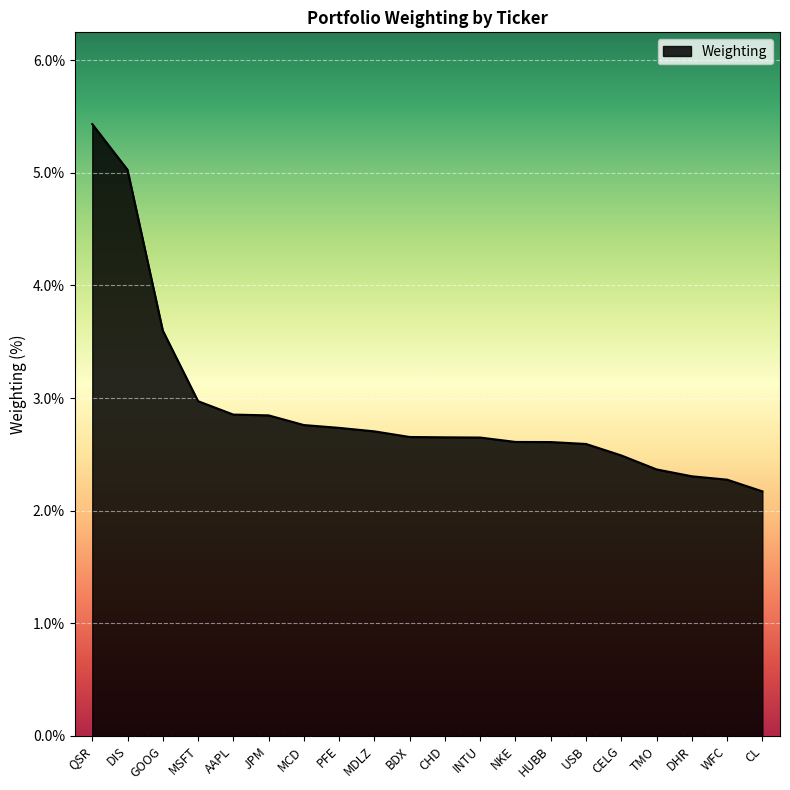

What is the difference between the maximum and minimum values?

3.3